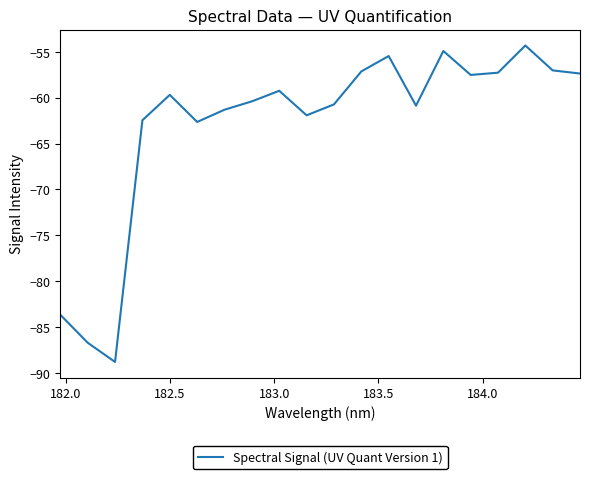

Does the chart display data point markers on the line(s)?

No